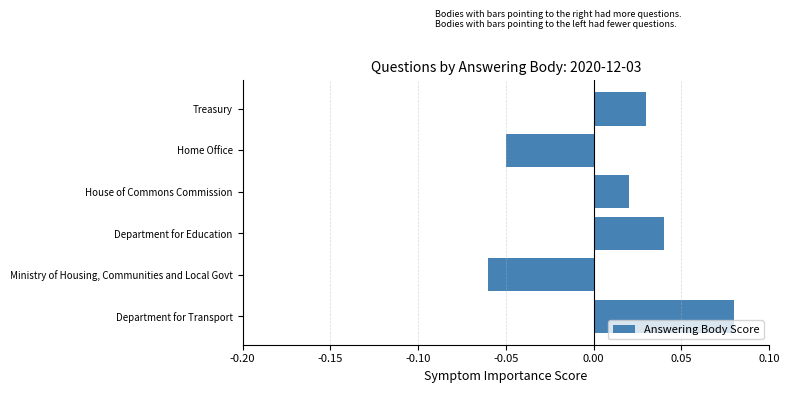

At which category does the chart reach its minimum across all series?

Ministry of Housing, Communities and Local Govt